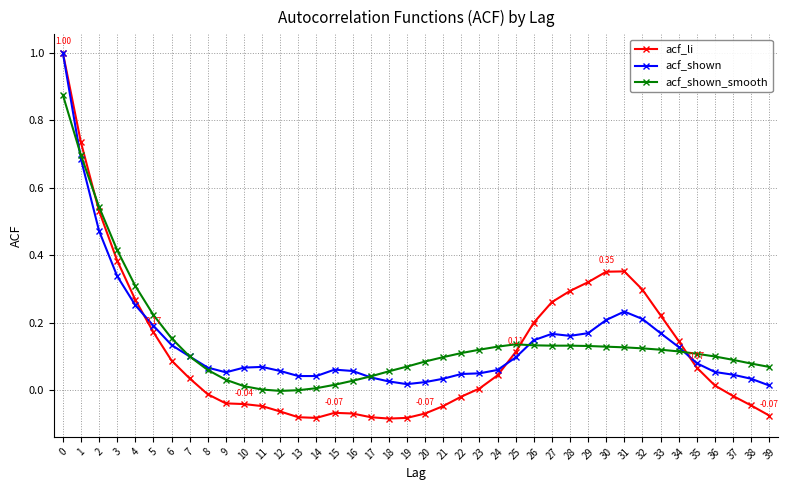

Is the value of acf_shown at 25 greater than the value of acf_shown_smooth at 31?

No